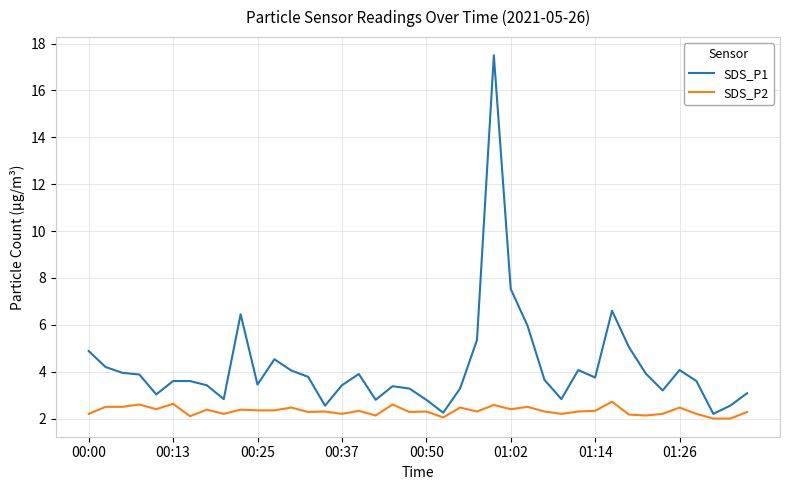

What is the sum of all SDS_P1 values?

168.2